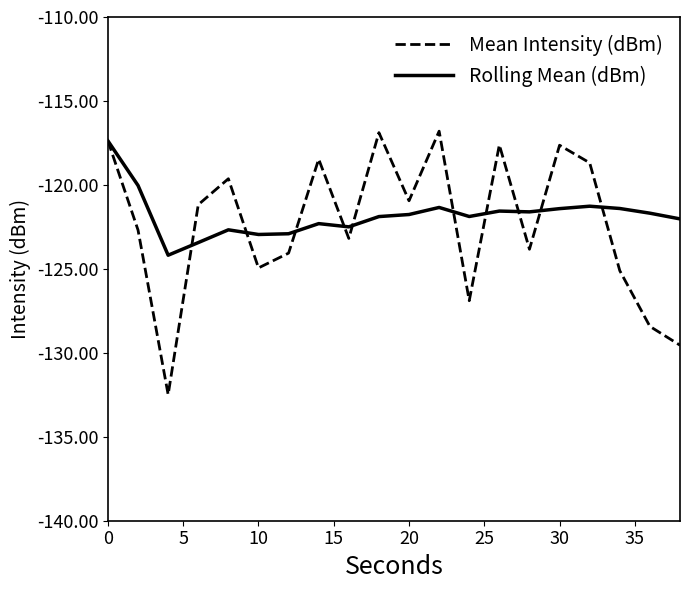

What is the maximum value shown in the chart?

-116.8